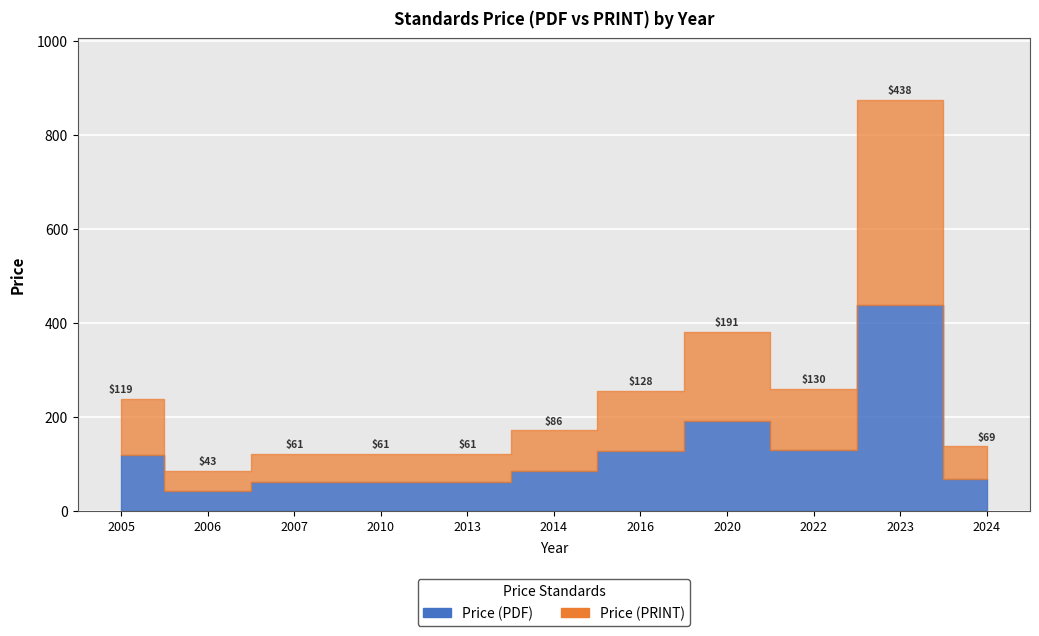

Which series has the widest spread of values?

Price (PDF)